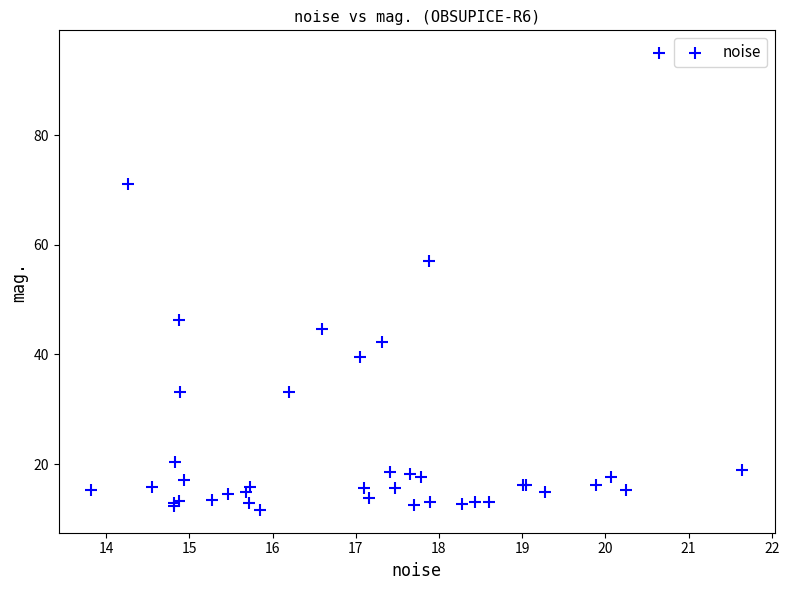

What Y value in the scatter plot is closest to 53?

57.2